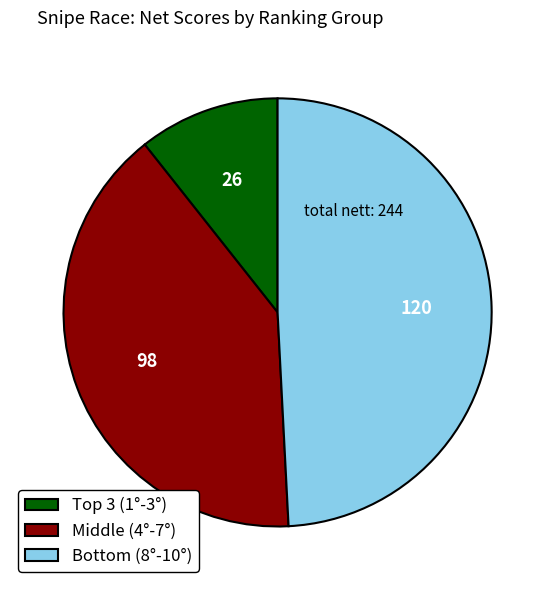

Which category has the smallest portion of the pie?

Top 3 (1°-3°)